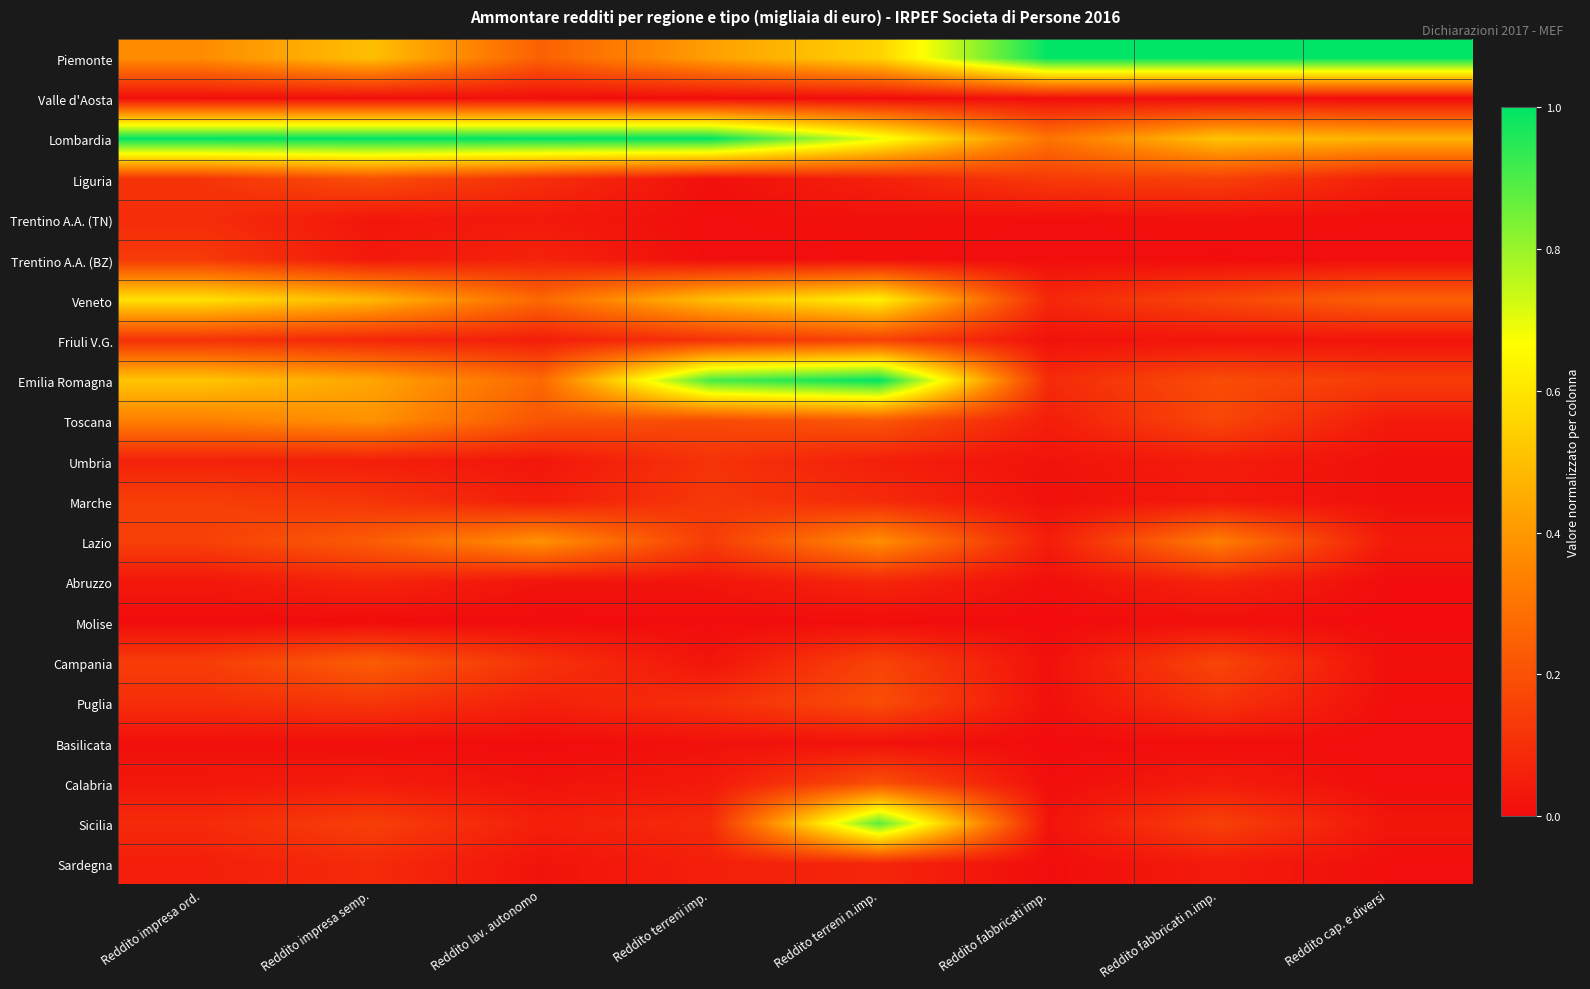

Rank the series at Reddito lav. autonomo from lowest to highest value.

Molise, Basilicata, Valle d'Aosta, Calabria, Sardegna, Abruzzo, Umbria, Trentino A.A. (TN), Marche, Friuli V.G., Sicilia, Puglia, Trentino A.A. (BZ), Liguria, Campania, Toscana, Piemonte, Veneto, Emilia Romagna, Lazio, Lombardia